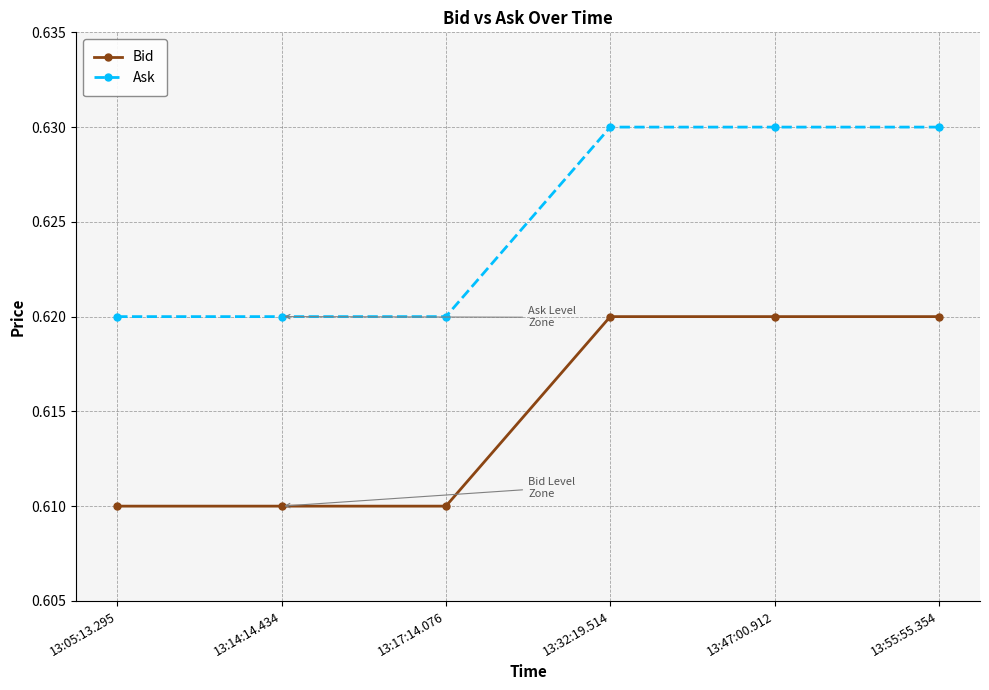

True or false: Bid and Ask cross at least once.

False